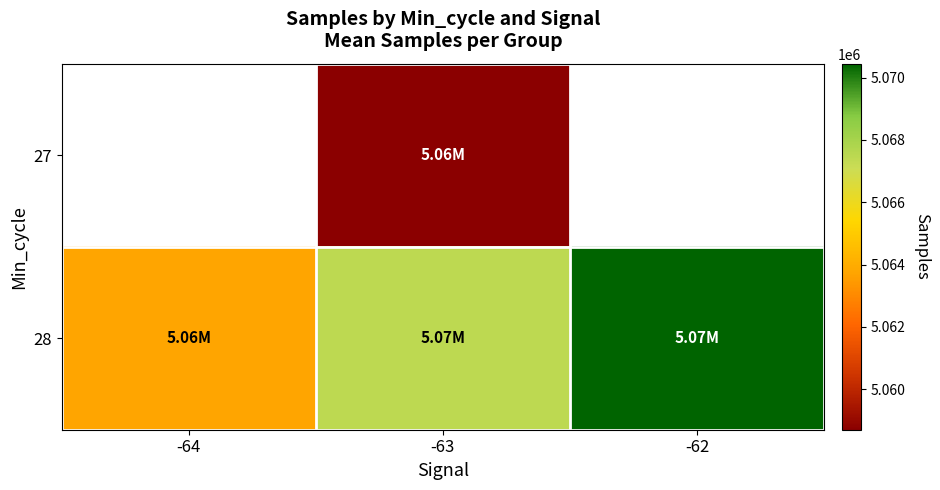

How many series are shown in this chart?

2